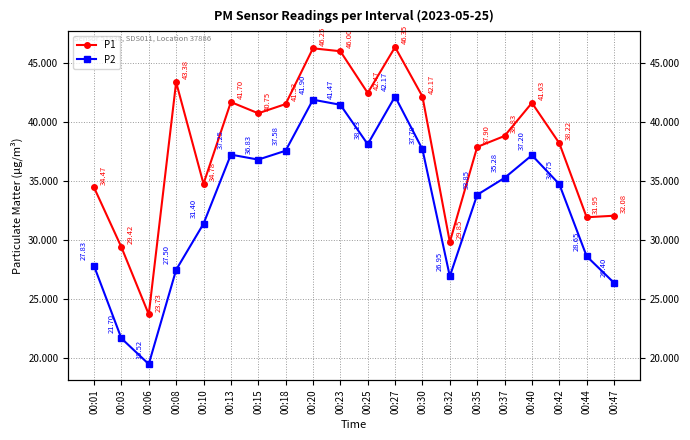

True or false: P1 and P2 cross at least once.

False